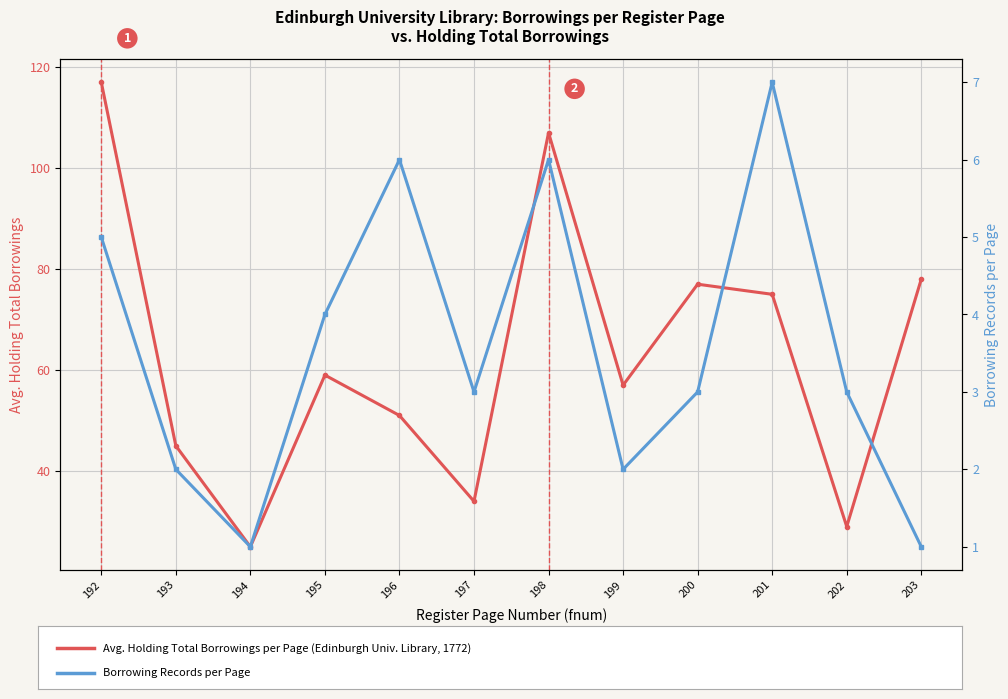

What is the total value across all series at 199?

59